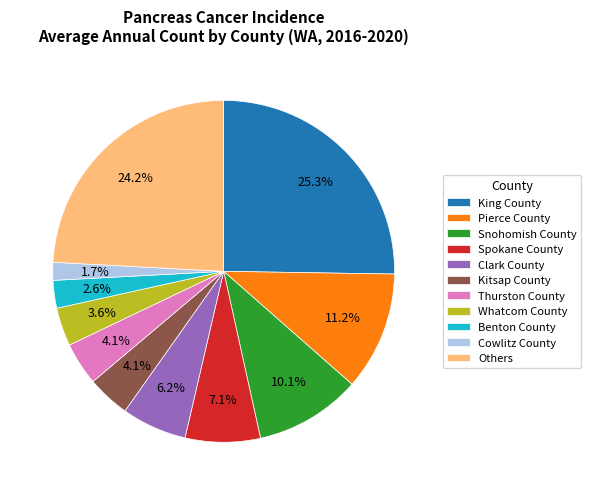

Which has a higher value, Pierce County or Thurston County?

Pierce County